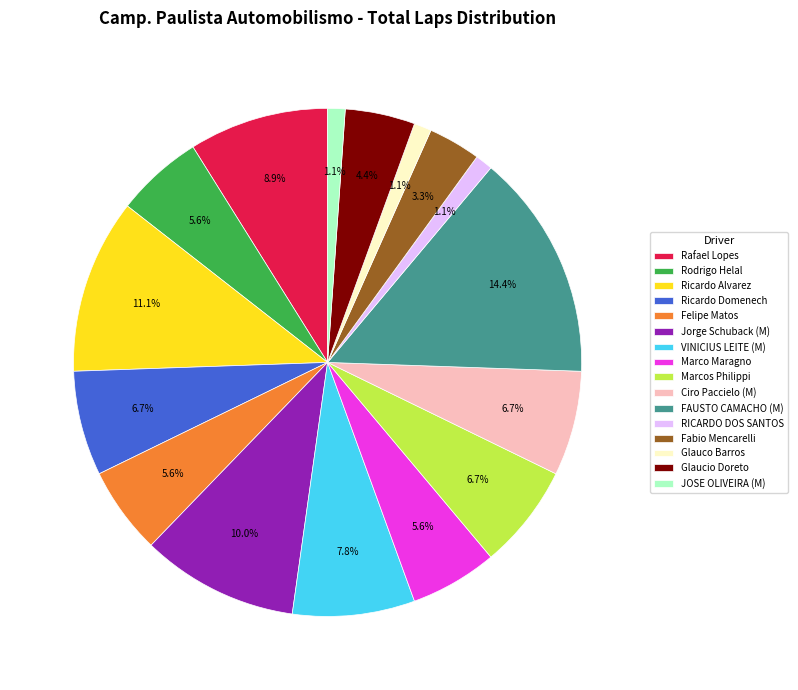

Which category has the biggest portion of the pie?

FAUSTO CAMACHO (M)